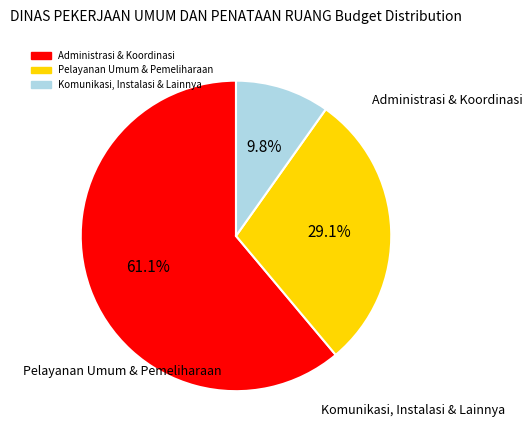

Count the number of slices in the pie.

3